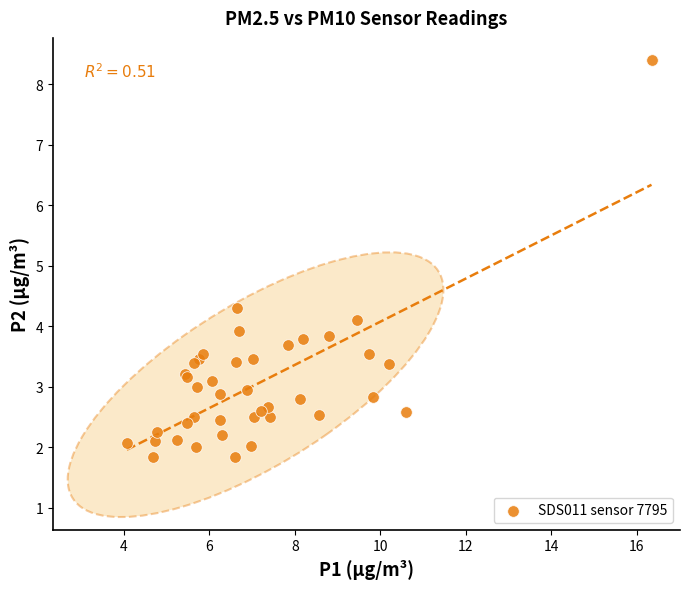

What Y value in the scatter plot is closest to 5?

4.3